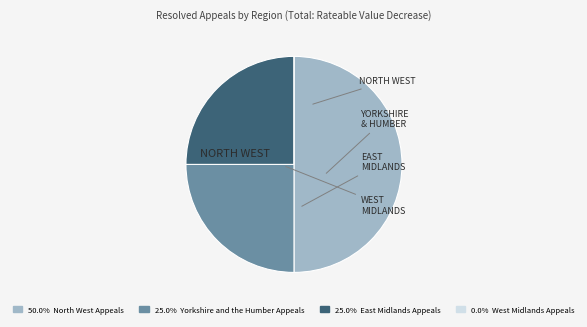

Does 25.0% Yorkshire and the Humber Appeals represent more than half of the total?

No